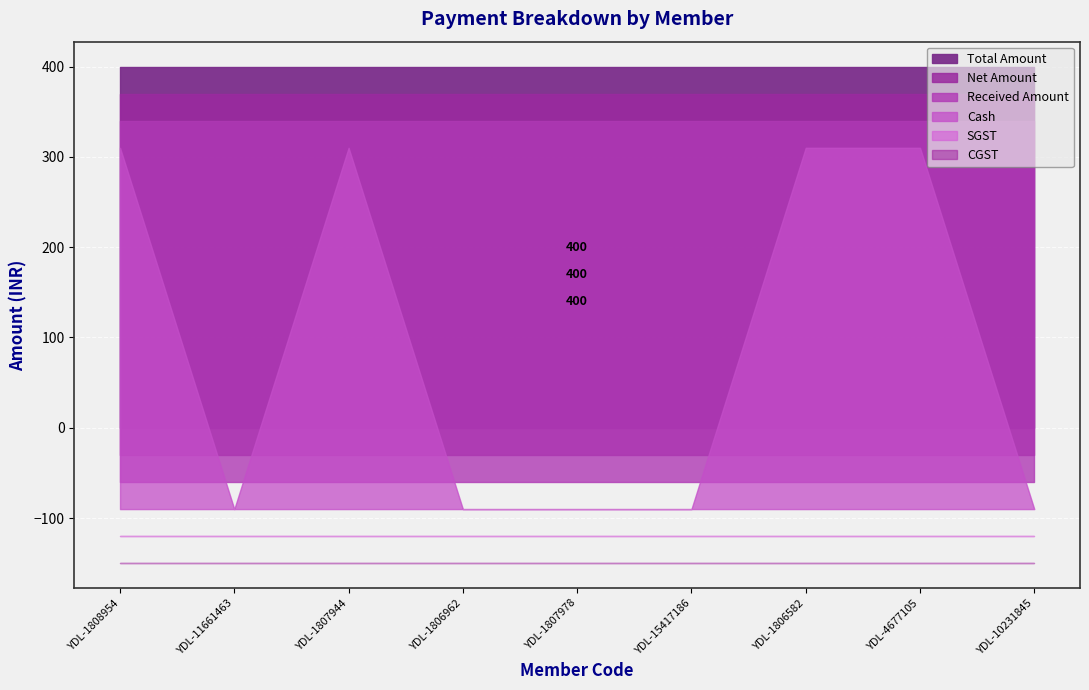

Reading left to right, transcribe all the data shown in this chart.

Cash: 400	0	400	0	0	0	400	400	0
Net Amount: 400	400	400	400	400	400	400	400	400
Total Amount: 400	400	400	400	400	400	400	400	400
Received Amount: 400	400	400	400	400	400	400	400	400
SGST: 0	0	0	0	0	0	0	0	0
CGST: 0	0	0	0	0	0	0	0	0